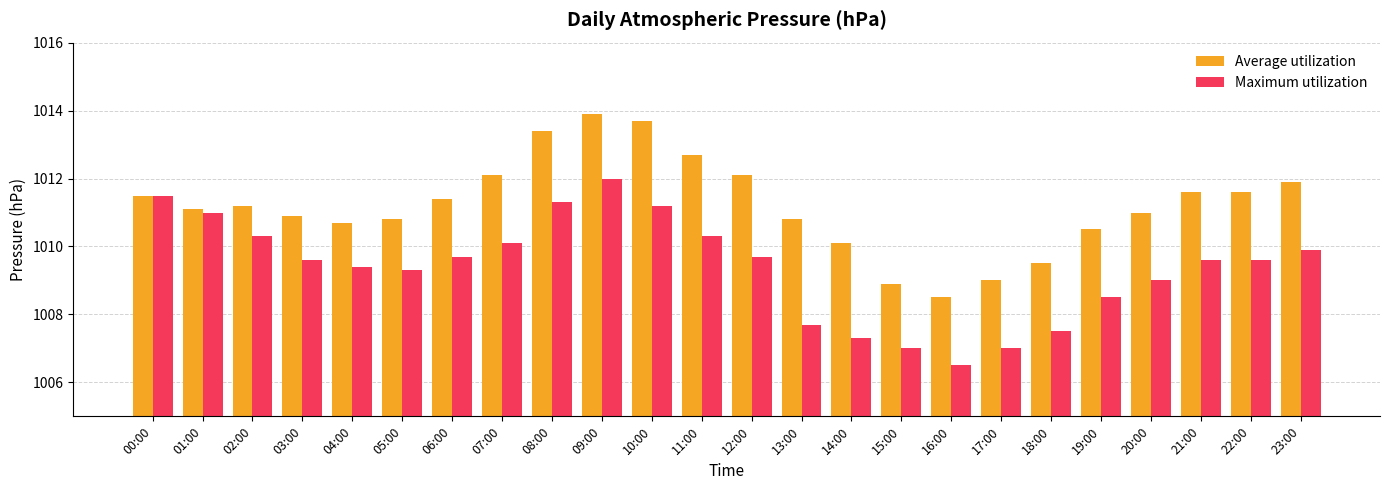

Where is Maximum utilization nearest to the value 1009?

20:00